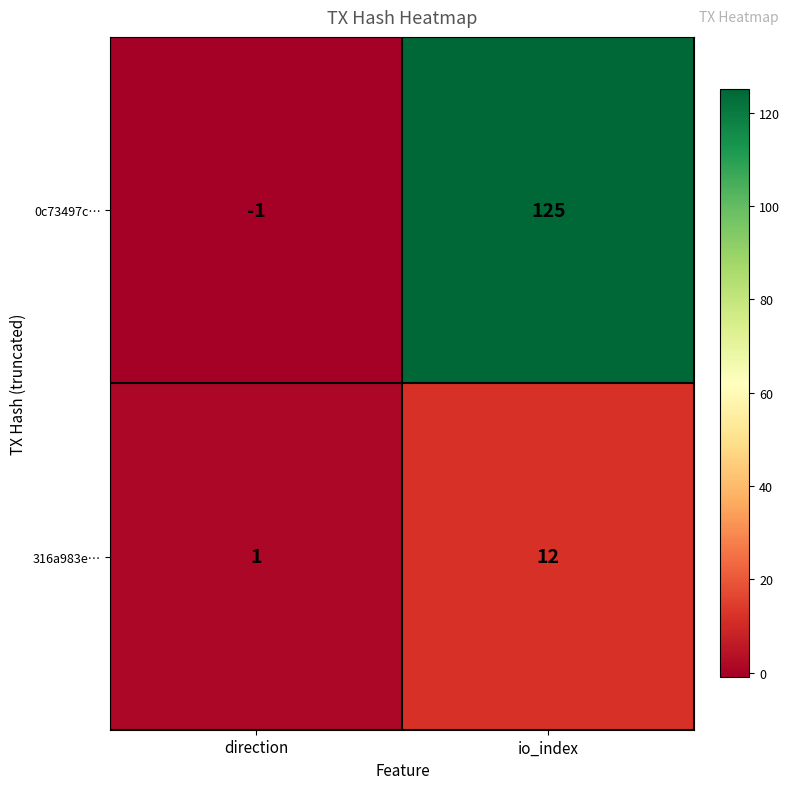

Is it true that 316a983e… equals 2 at direction?

False